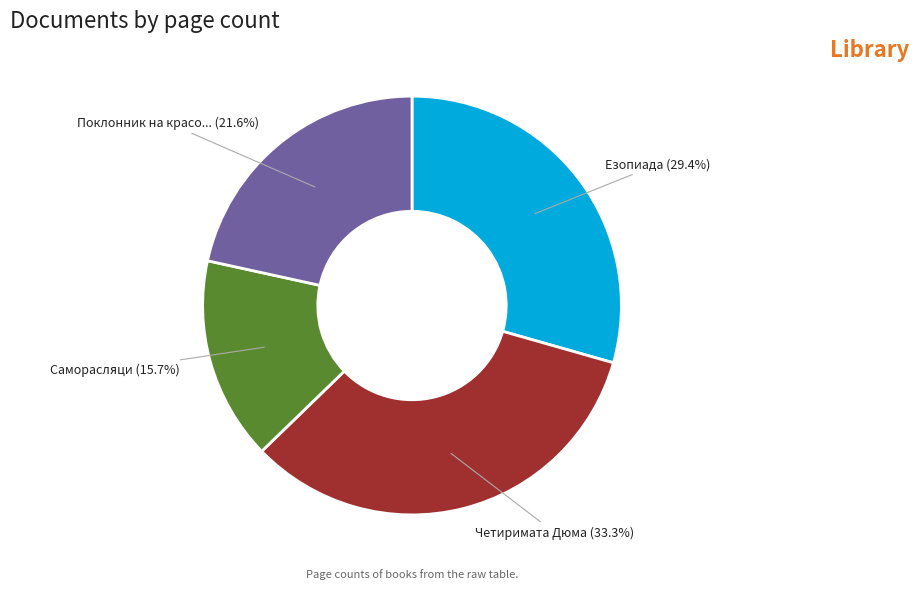

Is there a majority slice in this chart?

No